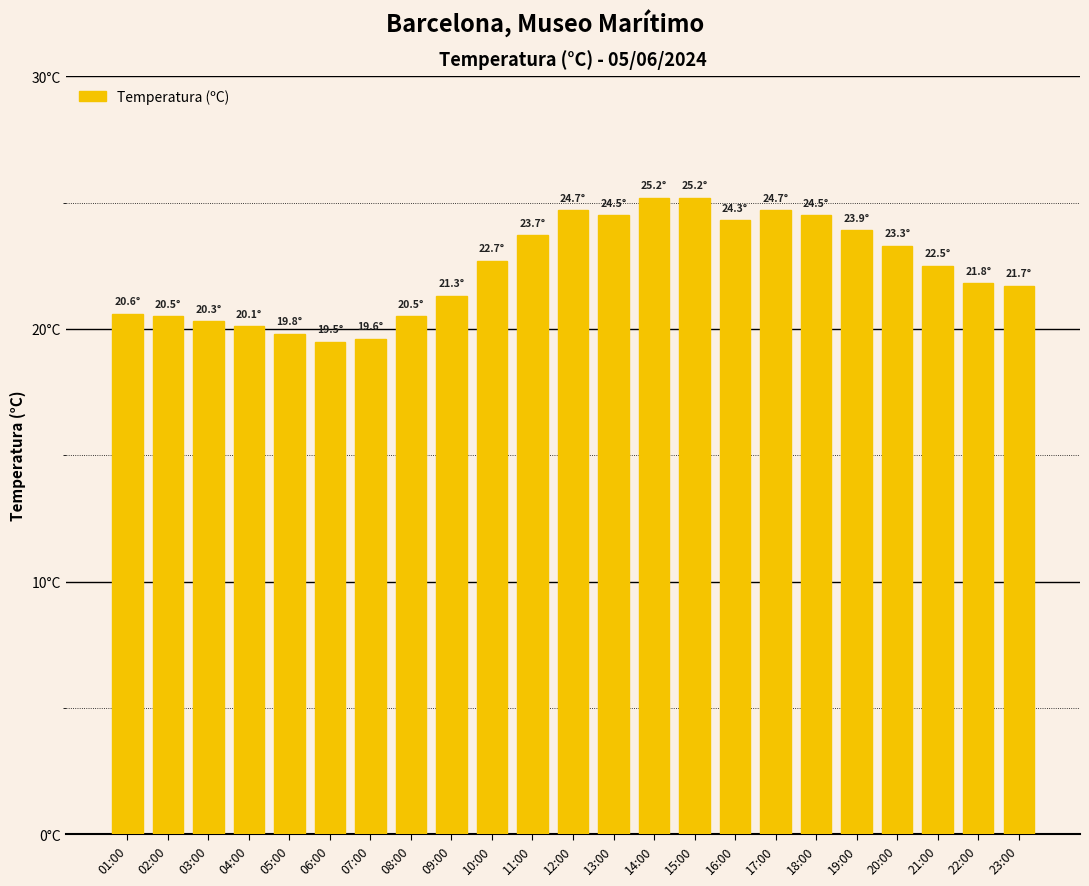

Are the bars horizontal?

No